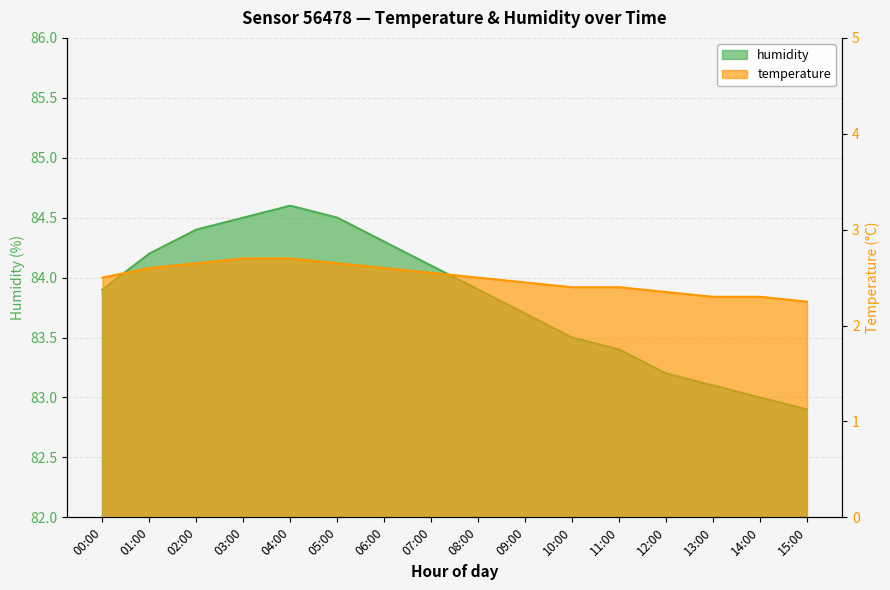

What value does the humidity series have at 10:00?

83.5